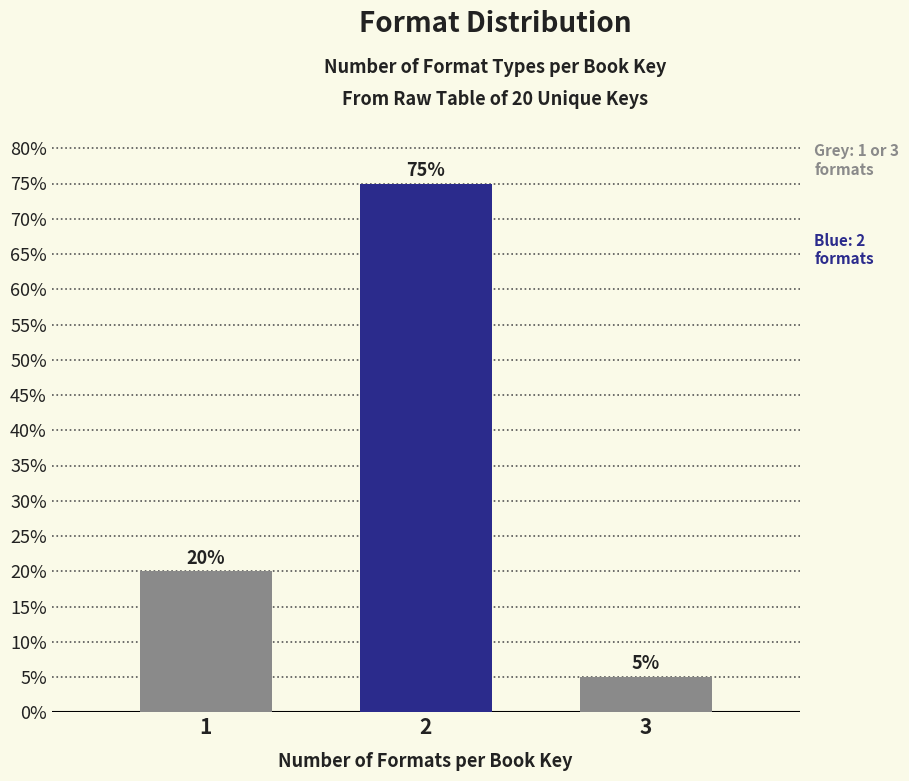

Reading left to right, transcribe all the data shown in this chart.

20	75	5